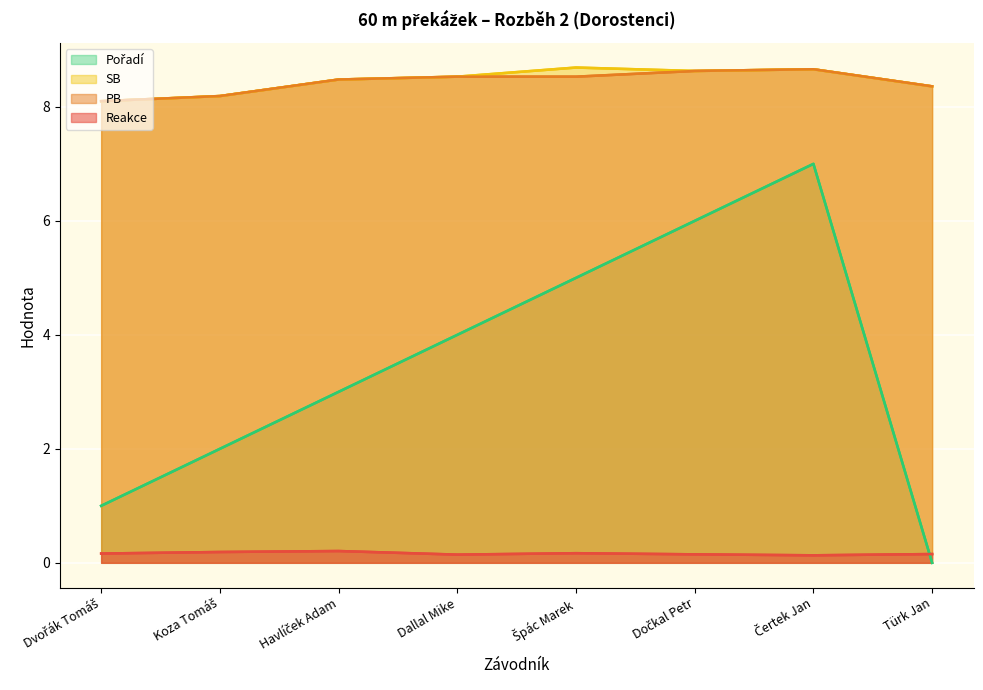

List the series in order of their peak value, highest first.

SB, PB, Pořadí, Reakce